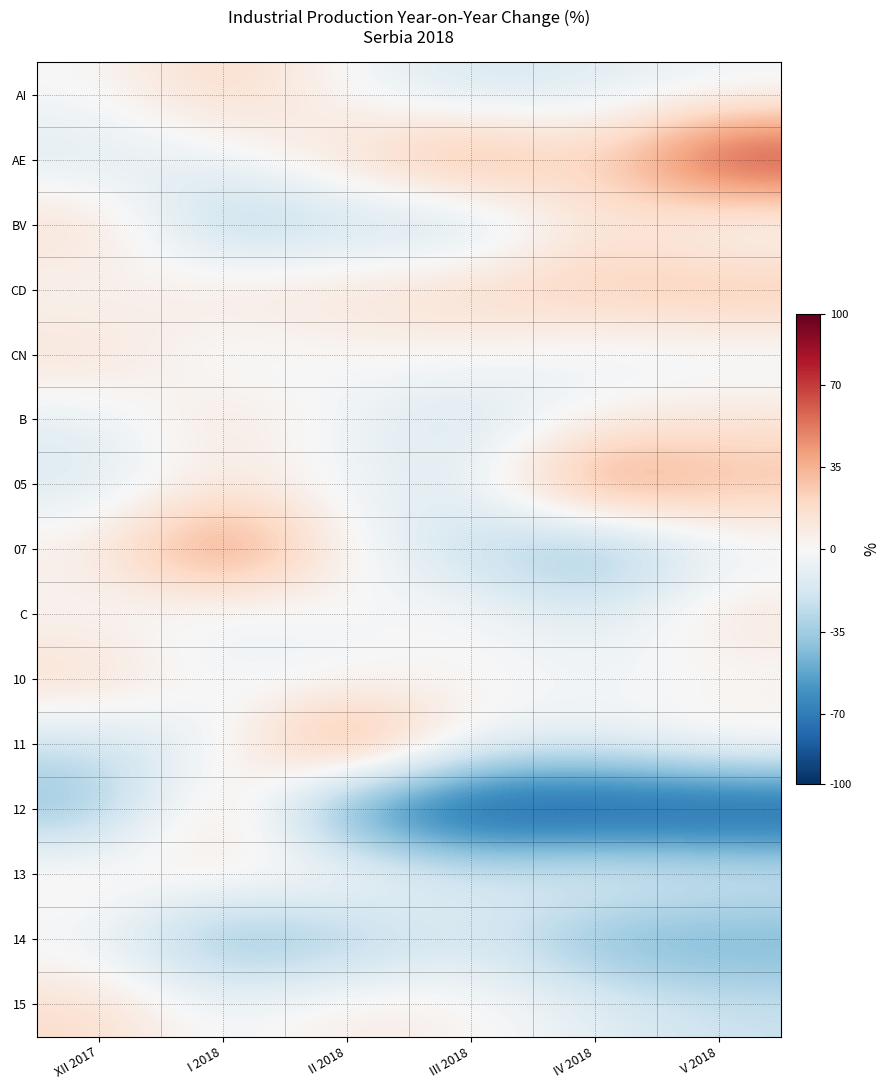

At I 2018, list the series in order from smallest to largest.

14, BV, C, CN, 11, AE, 15, 10, 13, 05, CD, B, AI, 12, 07